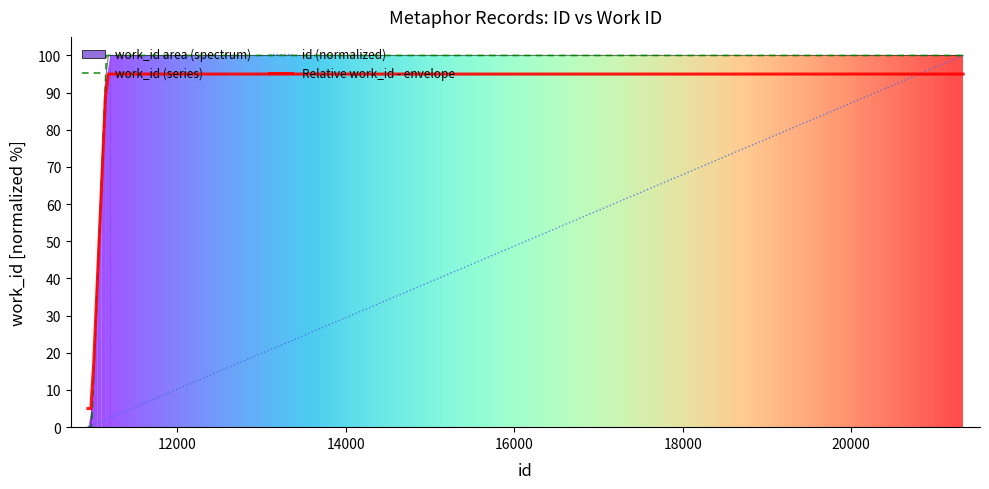

Reading right to left, transcribe all the data shown in this chart.

21328=100	11175=100	11173=100	11163=100	11160=100	10985=0	10952=0	10951=0	10950=0	10940=0